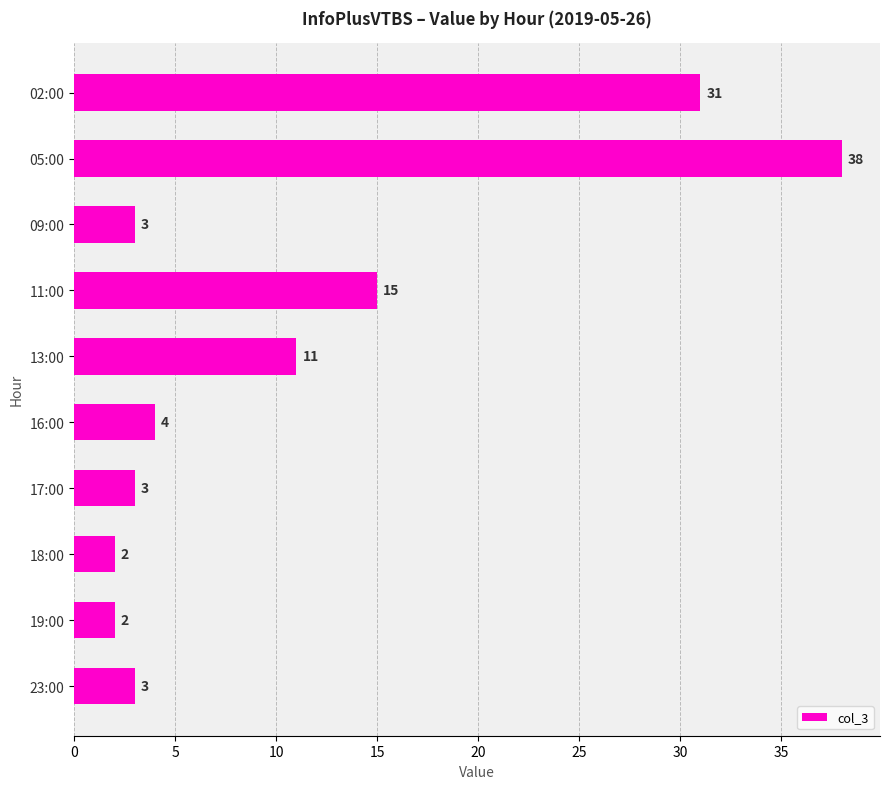

Reading top to bottom, list all the values displayed in this chart.

31	38	3	15	11	4	3	2	2	3